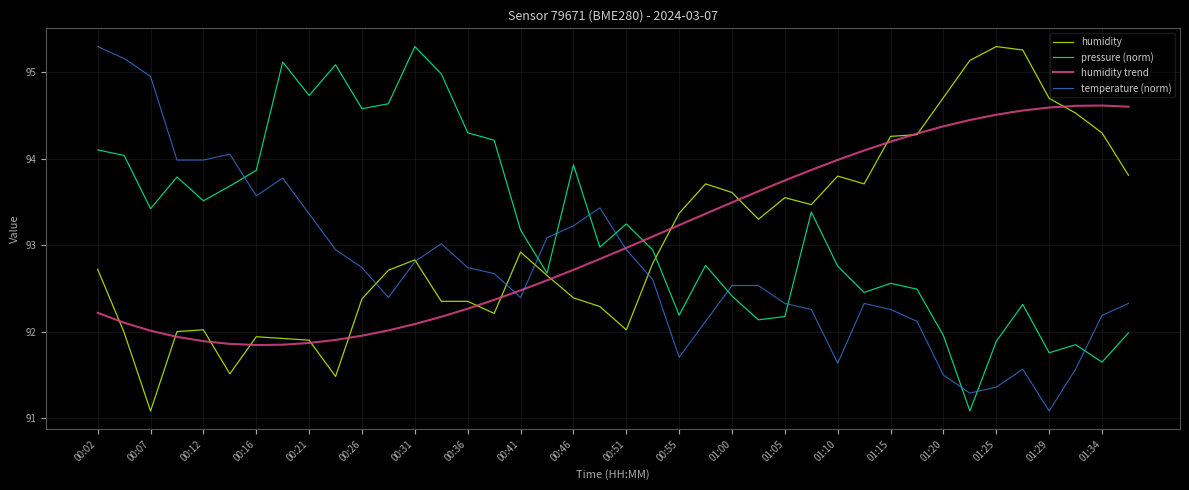

How many intersections are there between temperature (norm) and pressure (norm)?

10